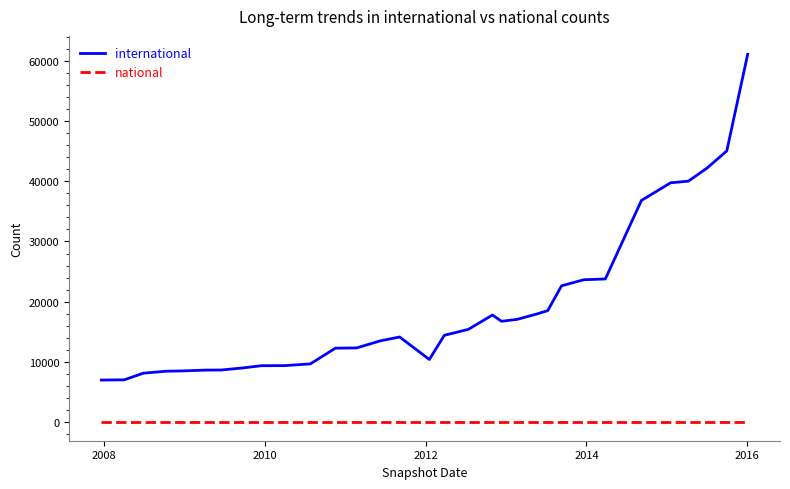

True or false: international and national cross at least once.

False